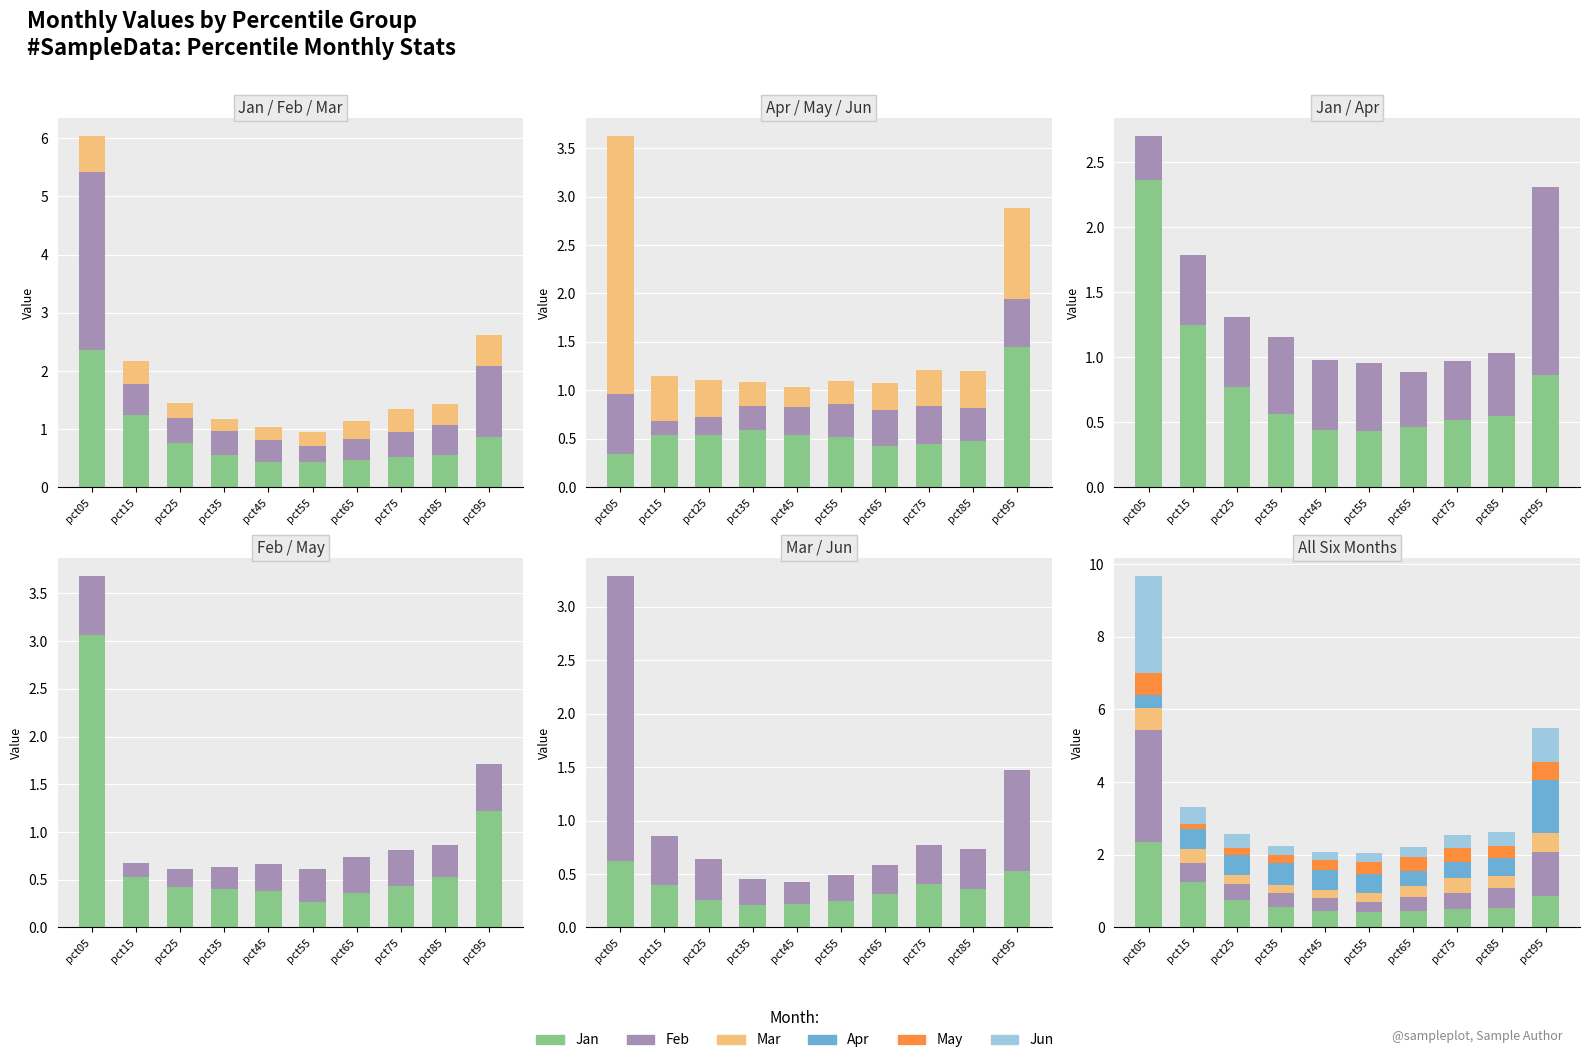

Reading left to right, extract all data points from this chart.

Jan: 2.4	1.2	0.8	0.6	0.4	0.4	0.5	0.5	0.5	0.9
Feb: 3.1	0.5	0.4	0.4	0.4	0.3	0.4	0.4	0.5	1.2
Mar: 0.6	0.4	0.3	0.2	0.2	0.3	0.3	0.4	0.4	0.5
Apr: 0.3	0.5	0.5	0.6	0.5	0.5	0.4	0.5	0.5	1.4
May: 0.6	0.1	0.2	0.2	0.3	0.3	0.4	0.4	0.3	0.5
Jun: 2.7	0.5	0.4	0.2	0.2	0.2	0.3	0.4	0.4	0.9